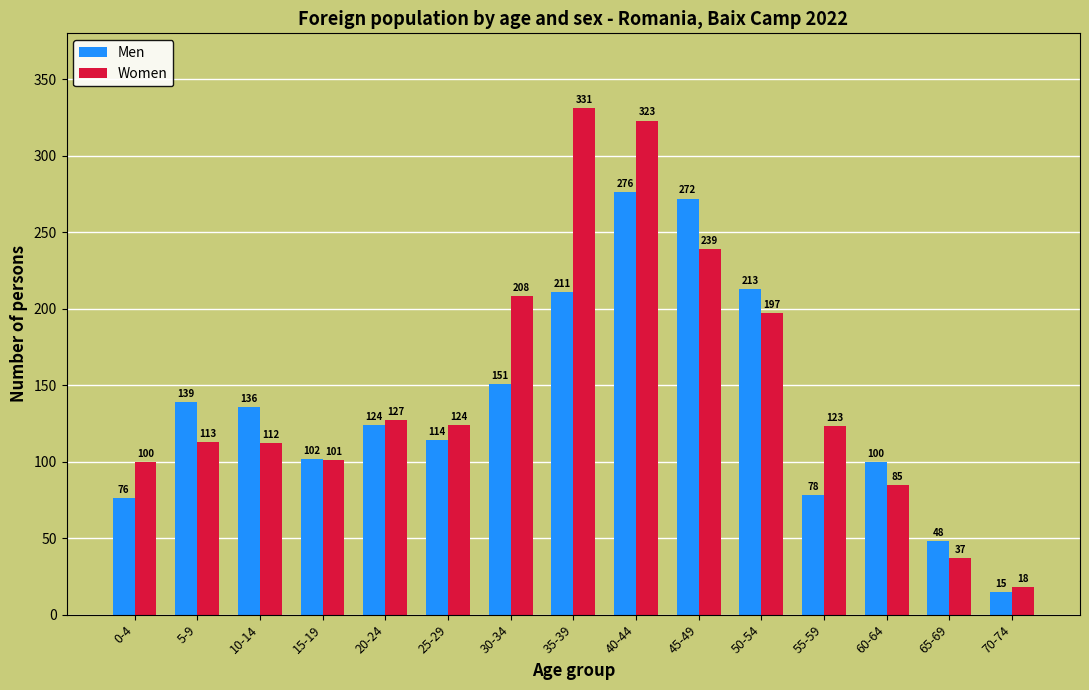

What is the label of the 5th bar from the right?

50-54